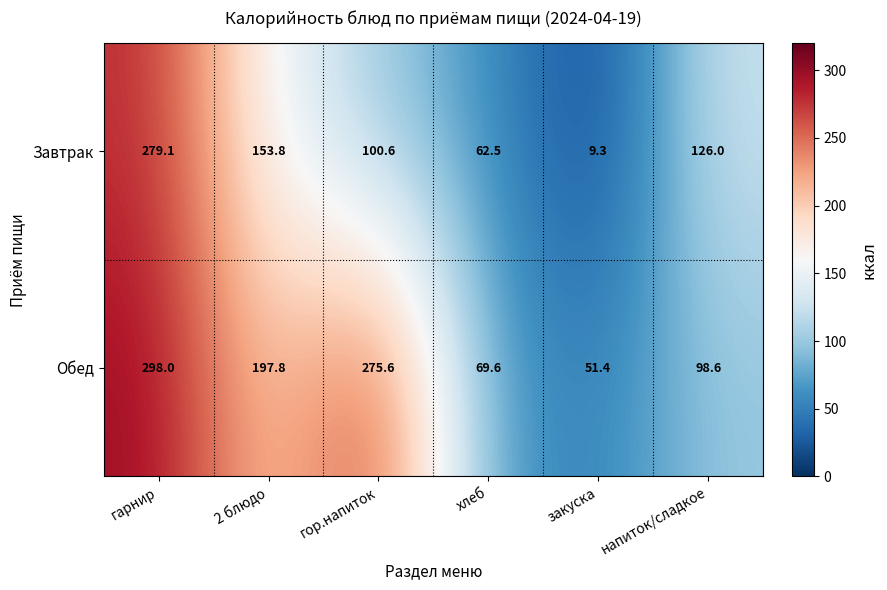

Which label corresponds to the largest value in the chart?

гарнир